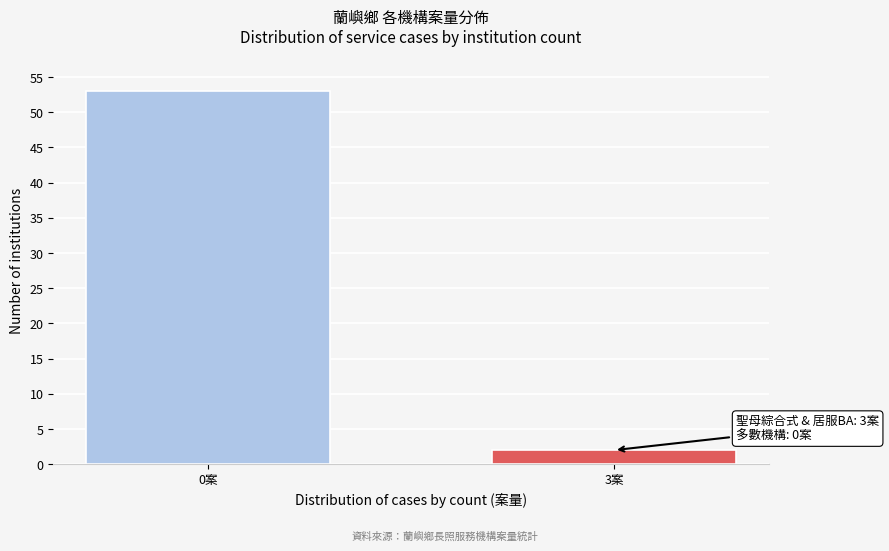

Reading left to right, transcribe all the data shown in this chart.

53	2